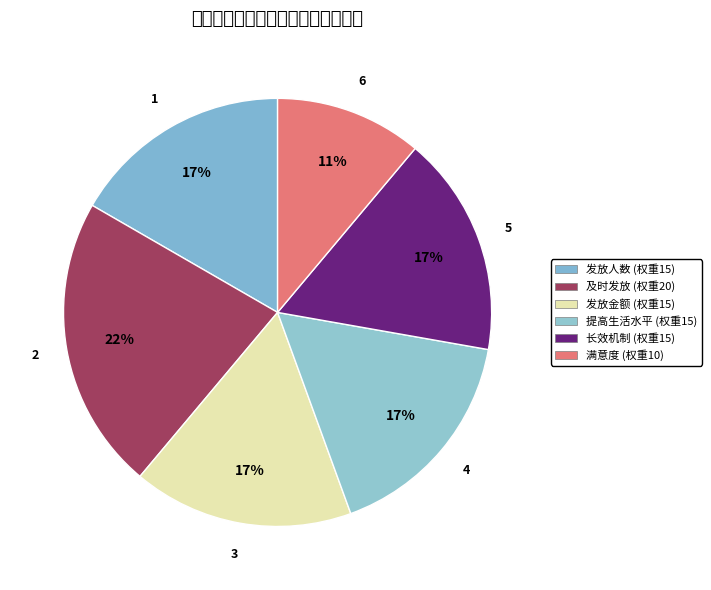

Count the number of slices in the pie.

6